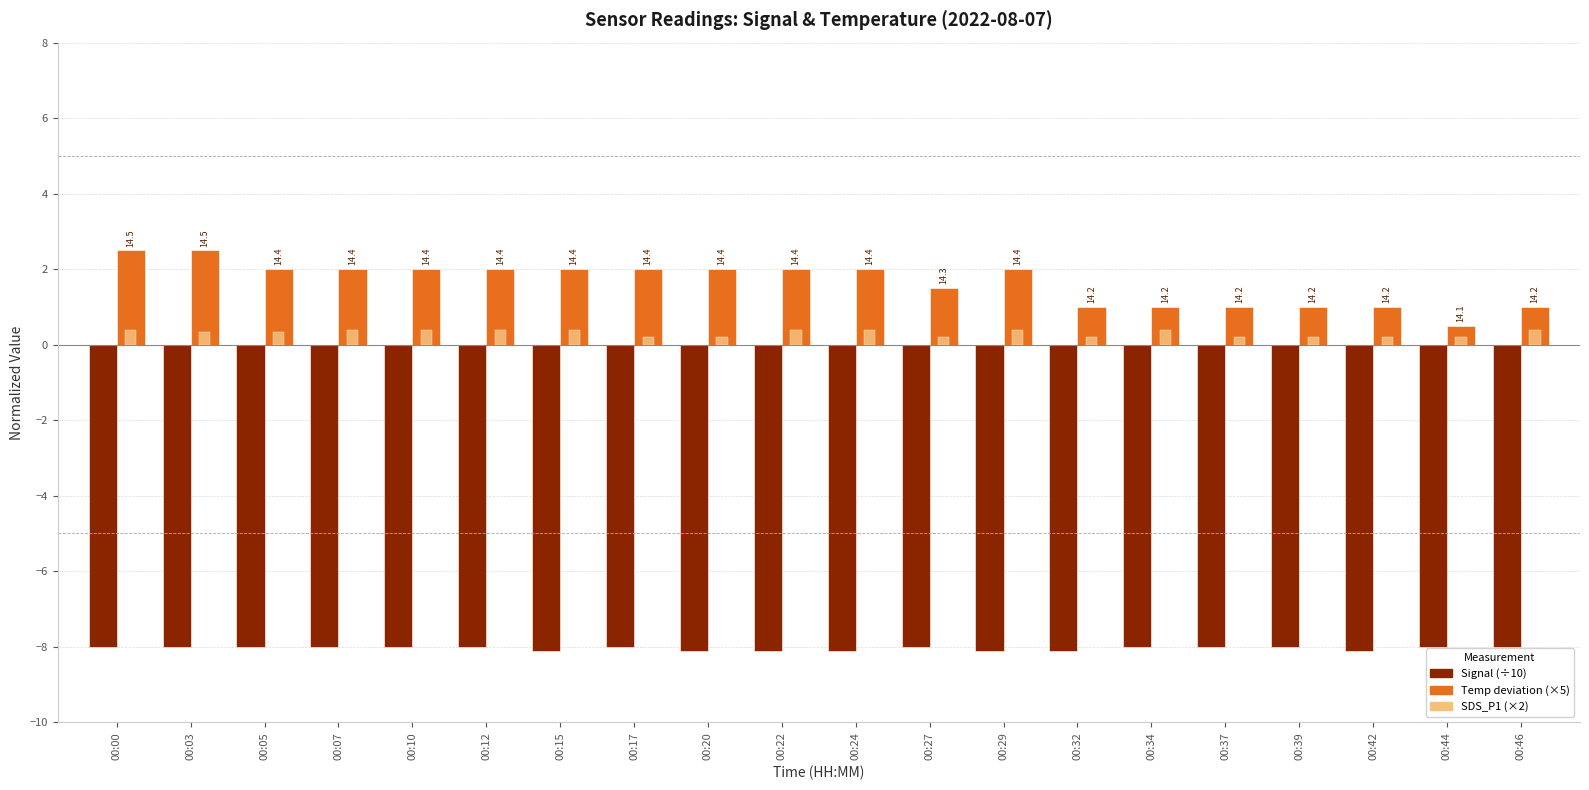

At which category is the sum across all series the highest?

00:00